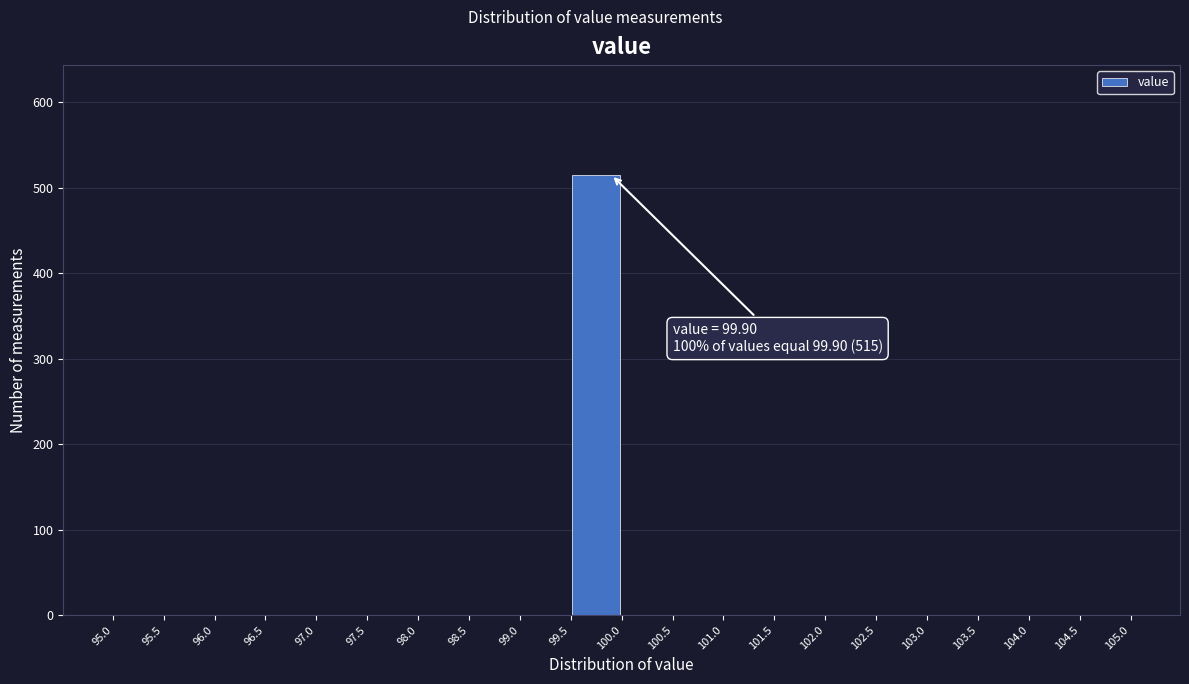

Over which range of the x-axis is the bar tallest?

99.5 to 100.0